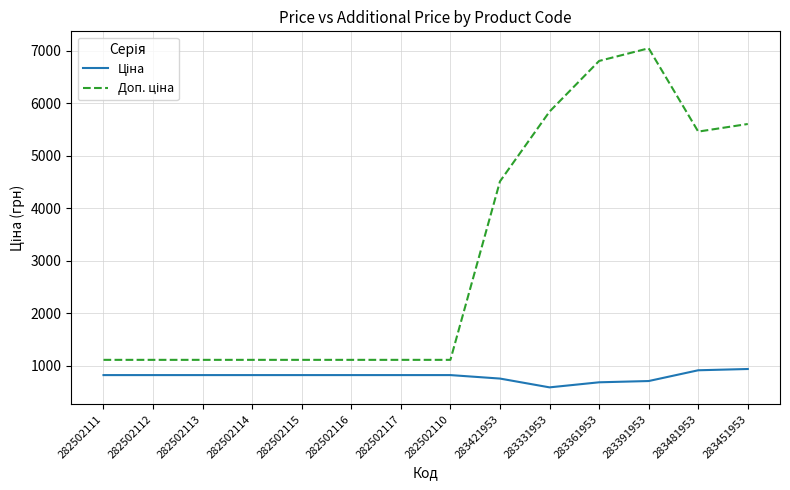

Which category has the highest value across all series?

283391953